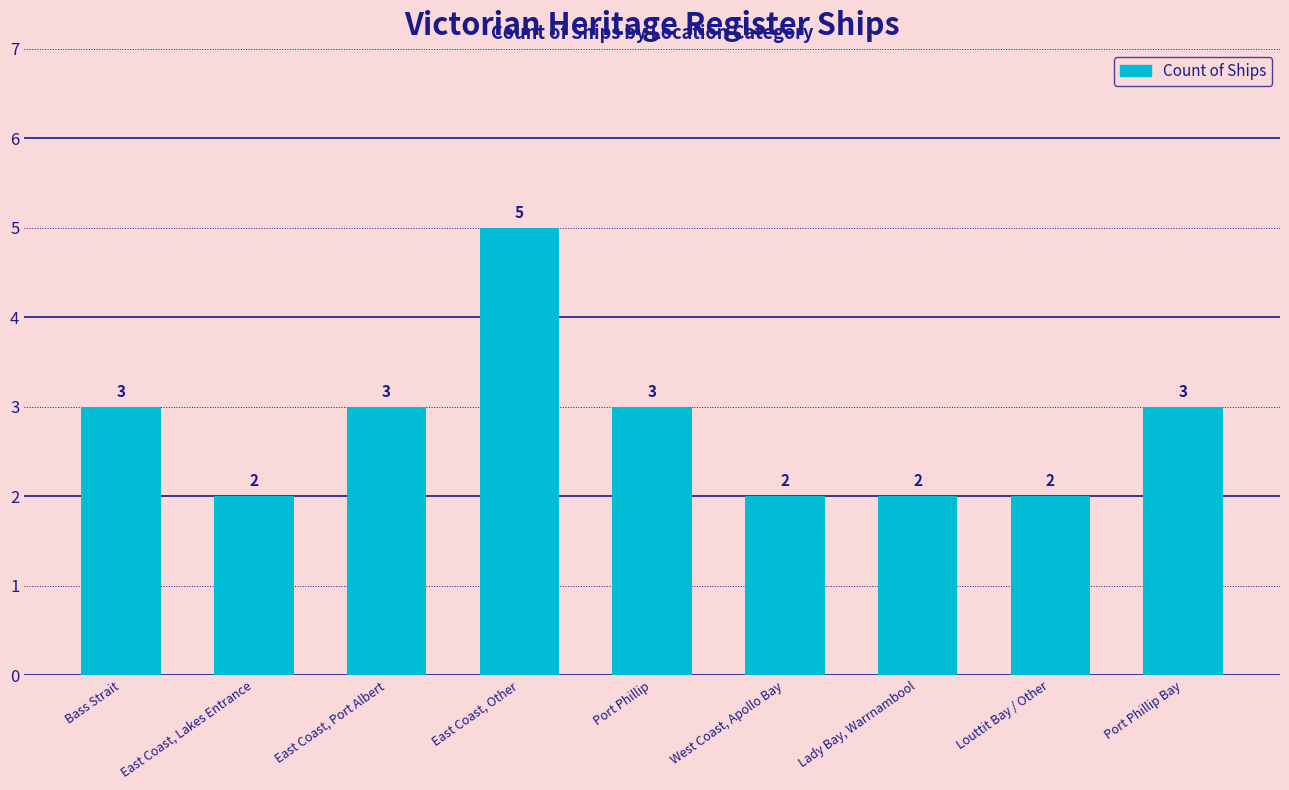

What is the label of the 8th bar from the right?

East Coast, Lakes Entrance